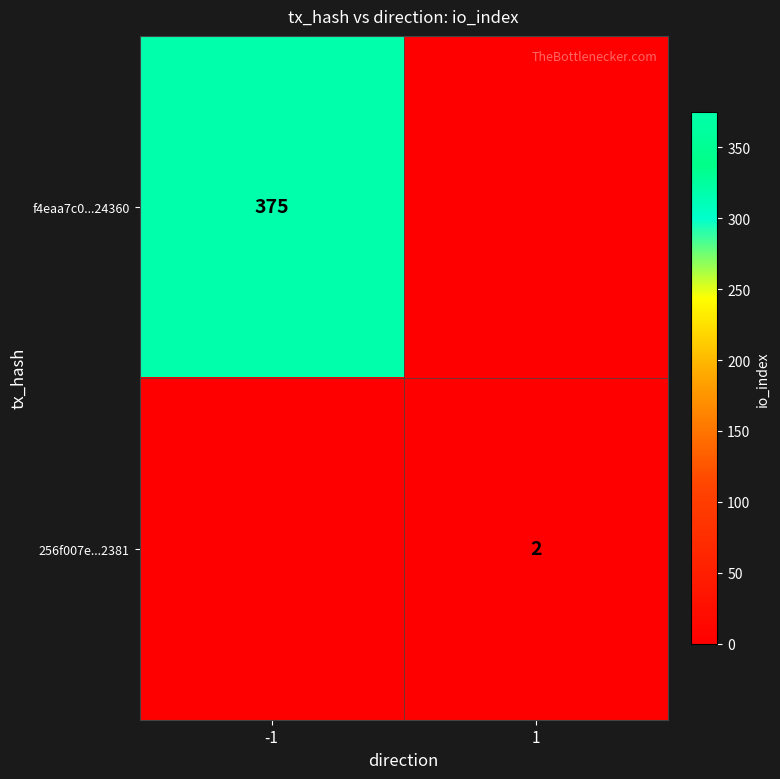

Is it true that 256f007e...2381 equals 2 at 1?

True